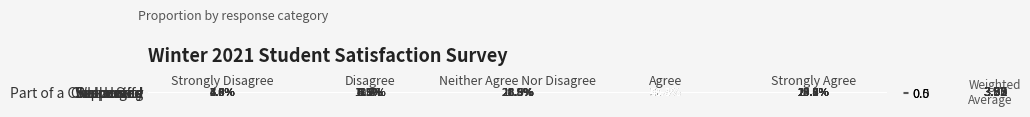

At which category is the sum across all series the highest?

Agree